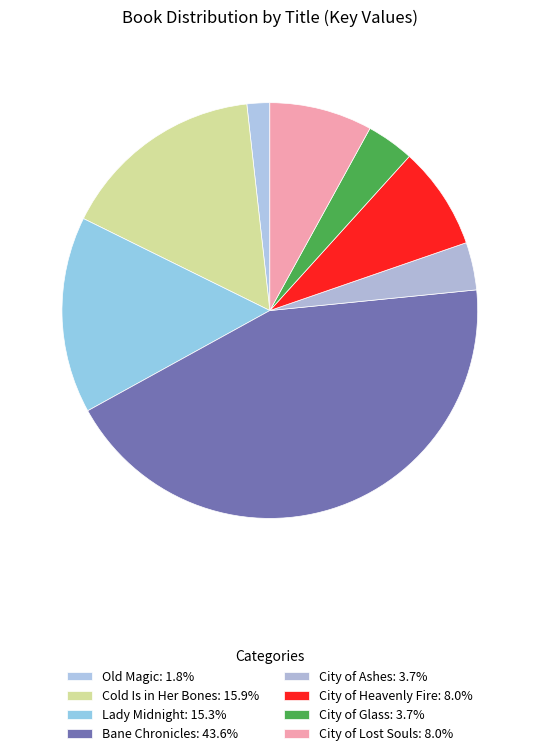

True or false: Old Magic accounts for 2% of the total.

True